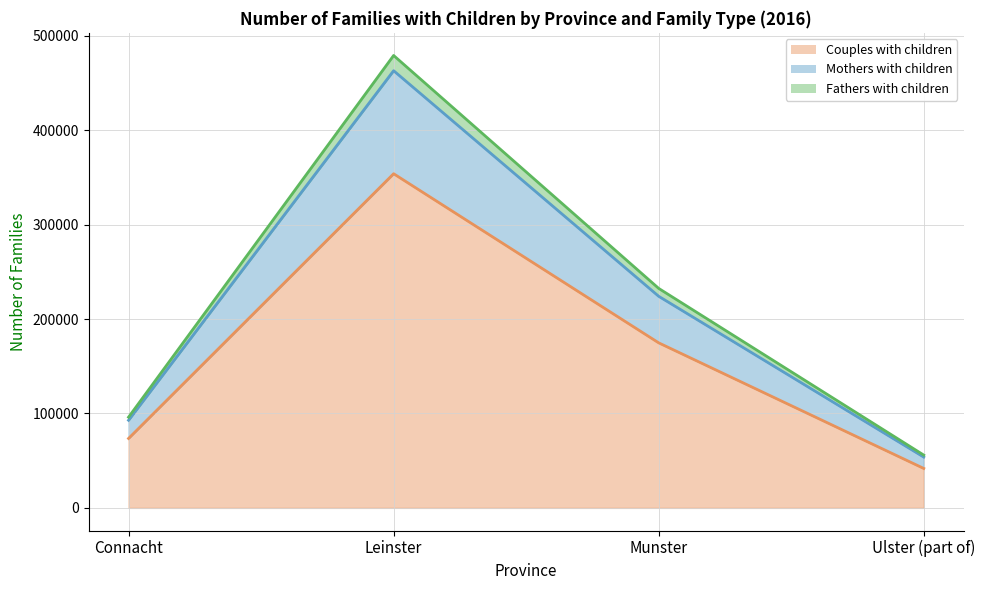

Rank the categories by Mothers with children value from highest to lowest.

Leinster, Munster, Connacht, Ulster (part of)